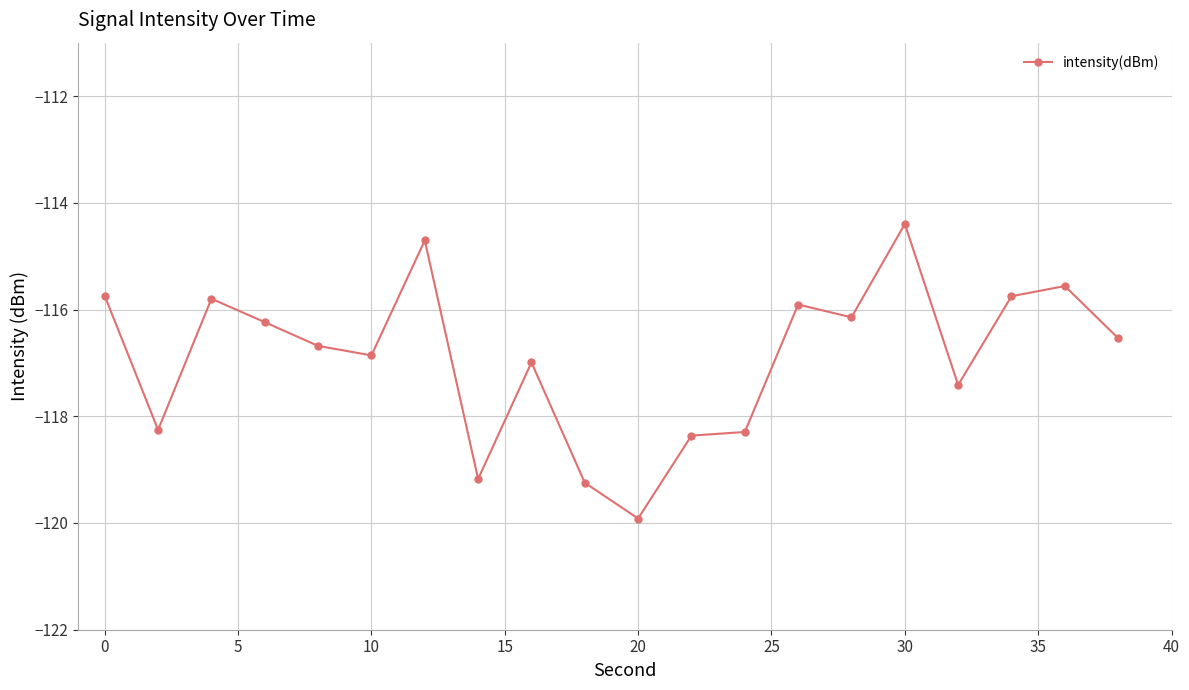

True or false: there are more than 0 points higher than both neighbors.

True